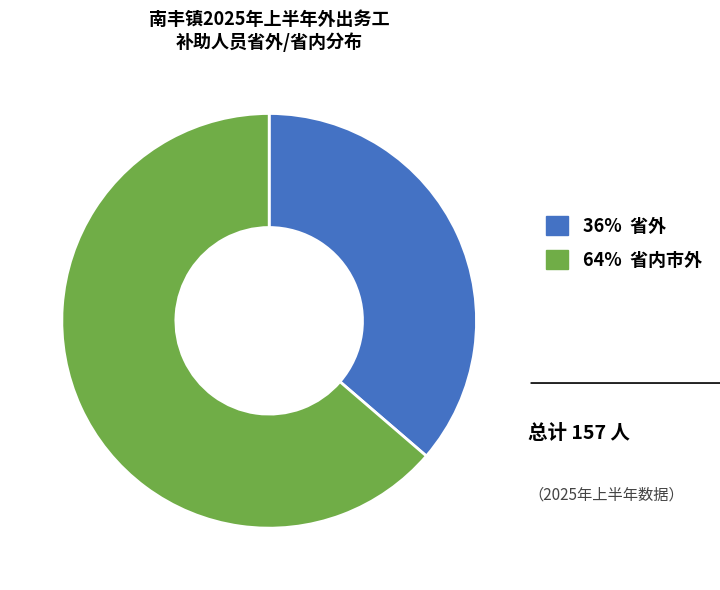

Count the number of slices in the pie.

2